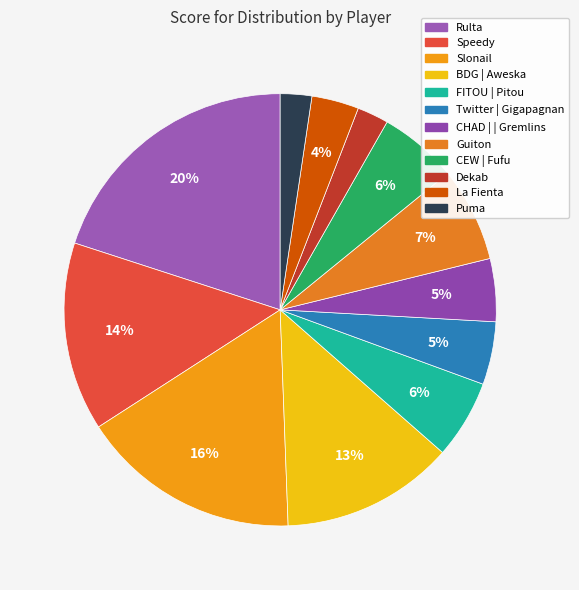

Rank the categories by value from lowest to highest.

Dekab, Puma, La Fienta, Twitter | Gigapagnan, CHAD | | Gremlins, FITOU | Pitou, CEW | Fufu, Guiton, BDG | Aweska, Speedy, Slonail, Rulta